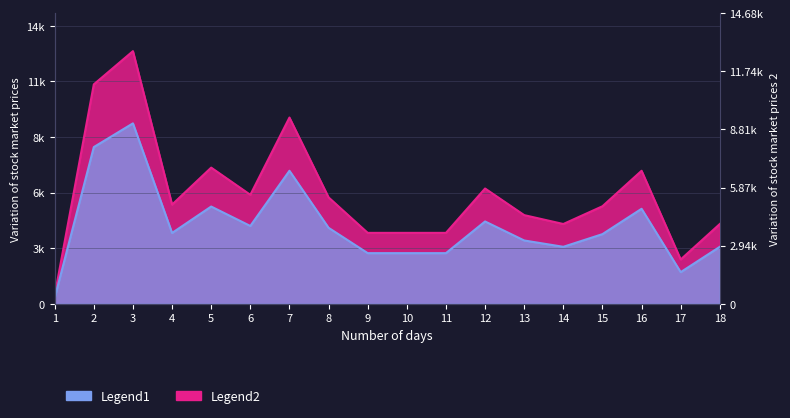

What is the lowest value of the Legend1 series?

423.4